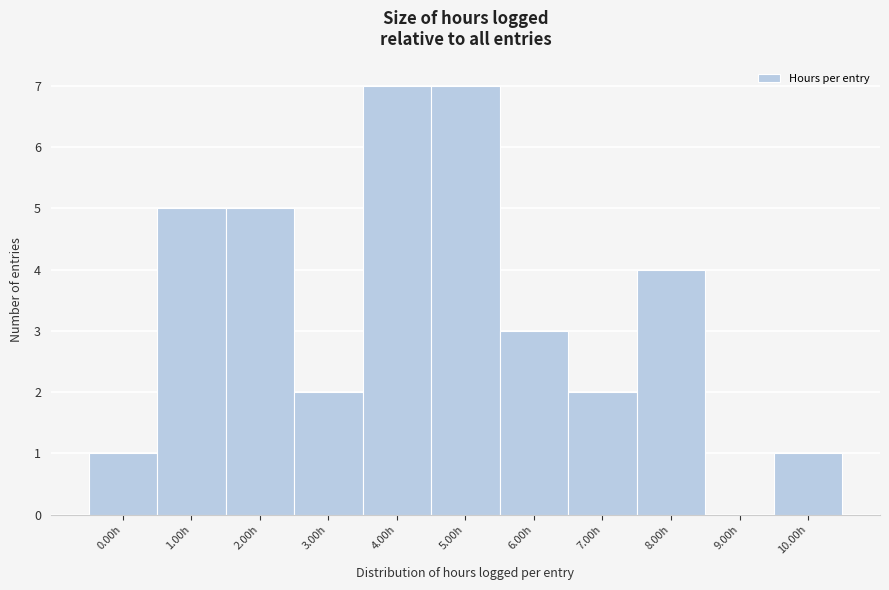

Reading right to left, extract all data points from this chart.

10.00h=1	9.00h=0	8.00h=4	7.00h=2	6.00h=3	5.00h=7	4.00h=7	3.00h=2	2.00h=5	1.00h=5	0.00h=1